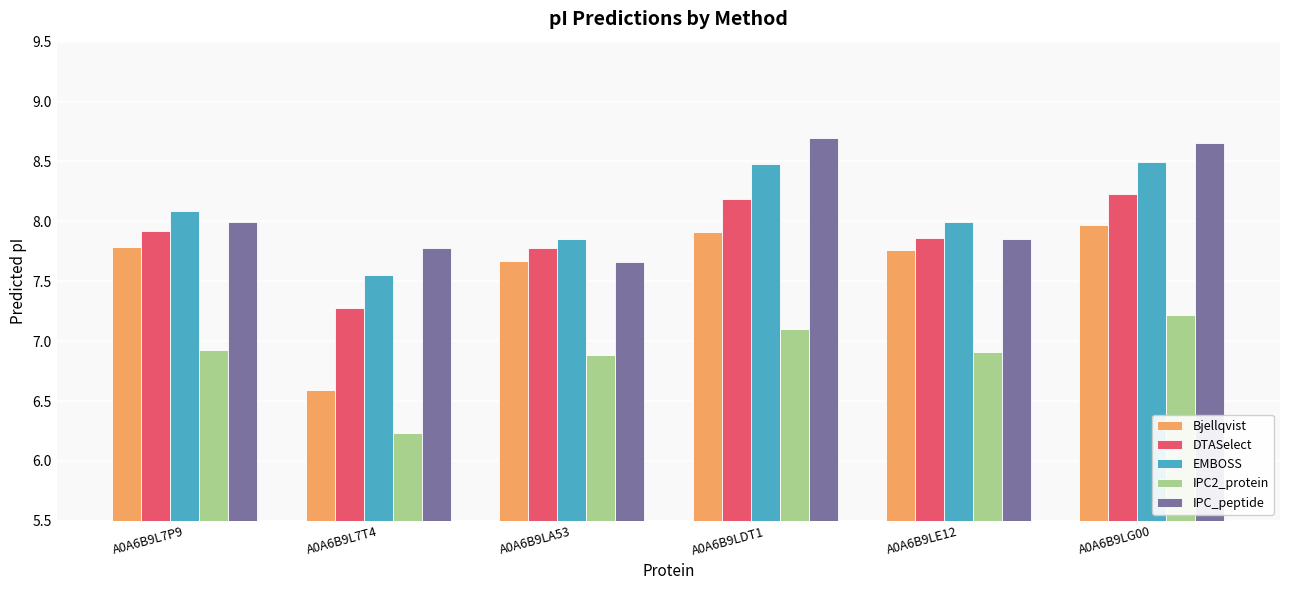

The value of DTASelect at A0A6B9L7P9 is 7.9. True or false?

True